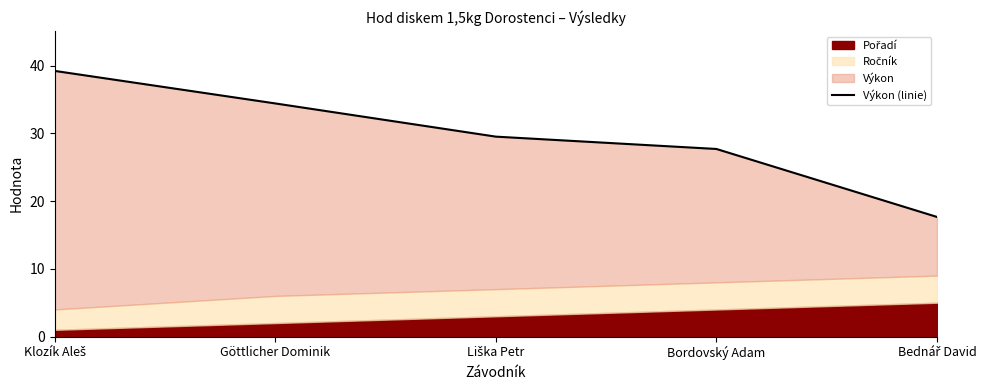

What is the difference between the values at Klozík Aleš and Bednář David?

21.6